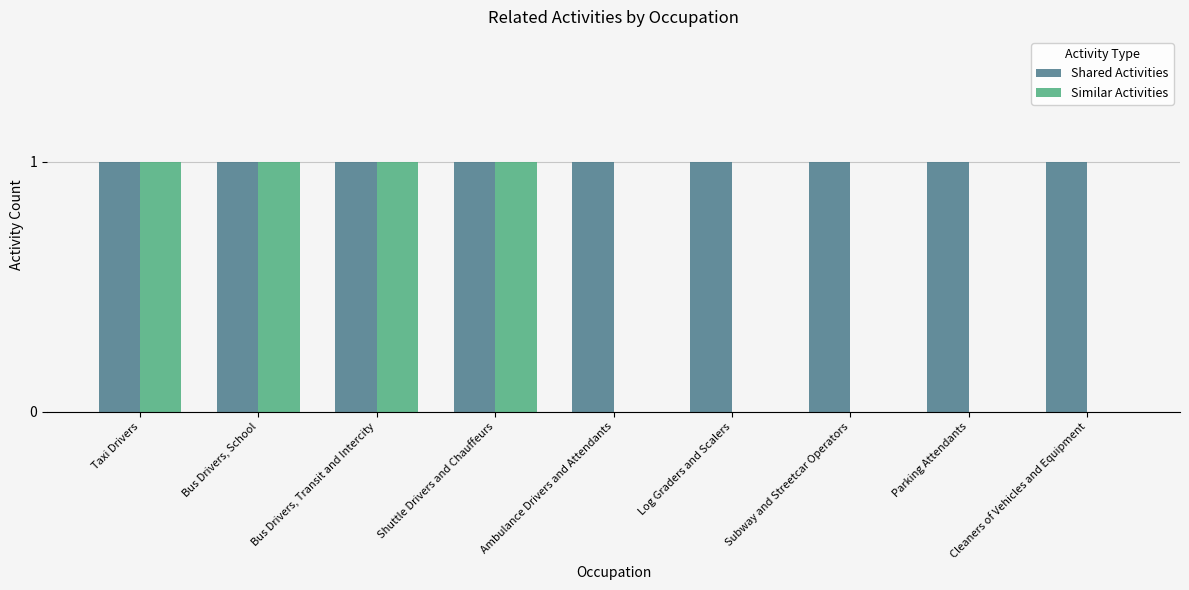

Which series has the largest total across all categories?

Shared Activities